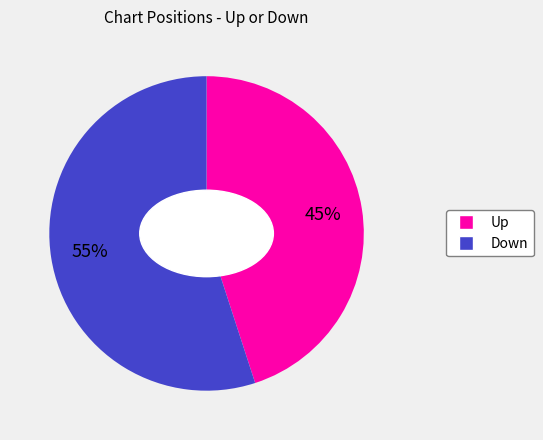

Is there a majority slice in this chart?

Yes